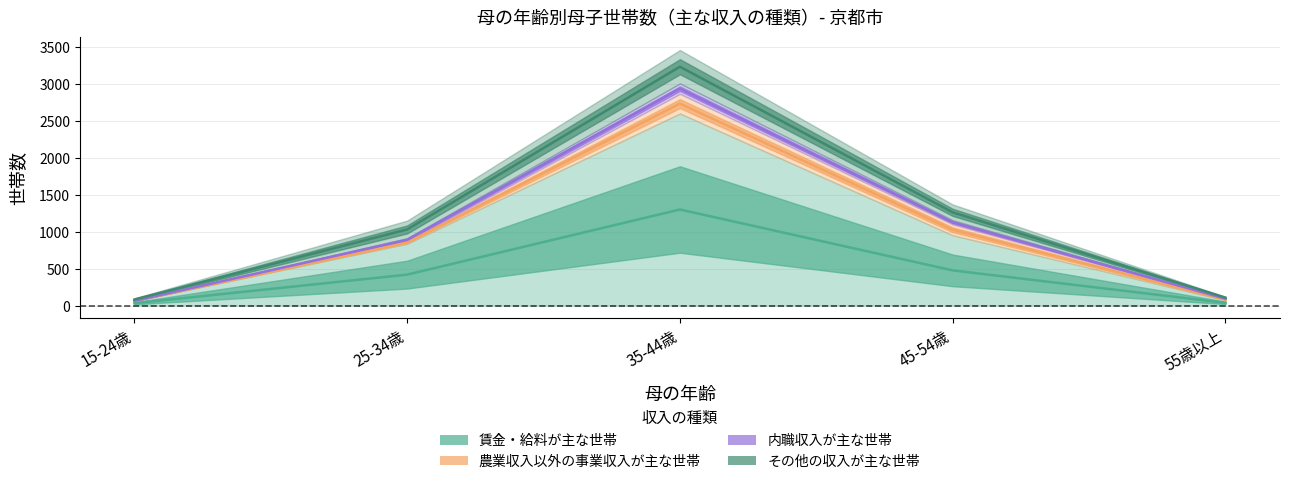

What is the label of the 1st point from the right?

55歳以上